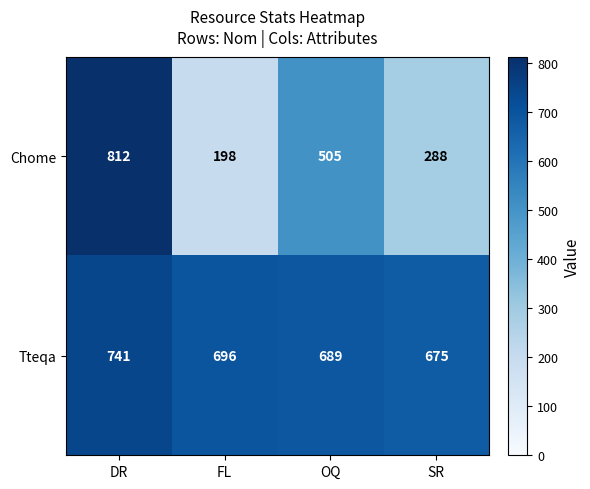

At which category is the sum across all series the highest?

DR